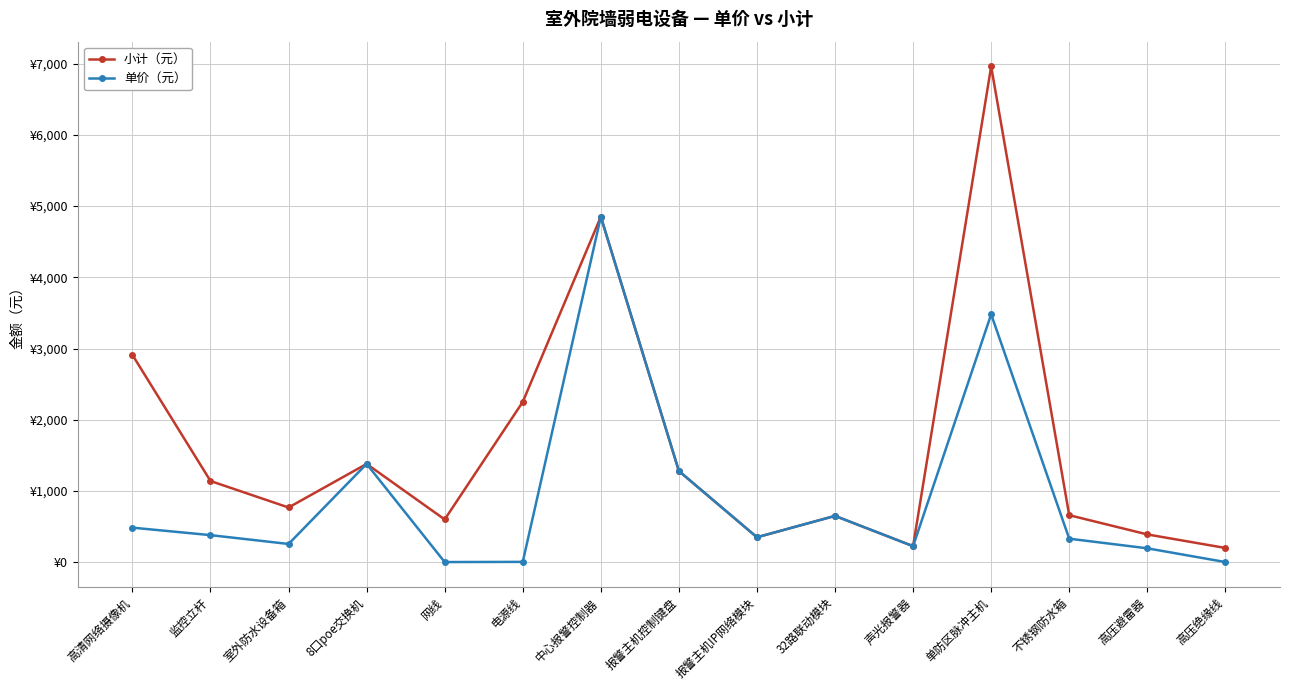

What is the difference between the maximum and minimum values in the 小计（元） series?

6760.0